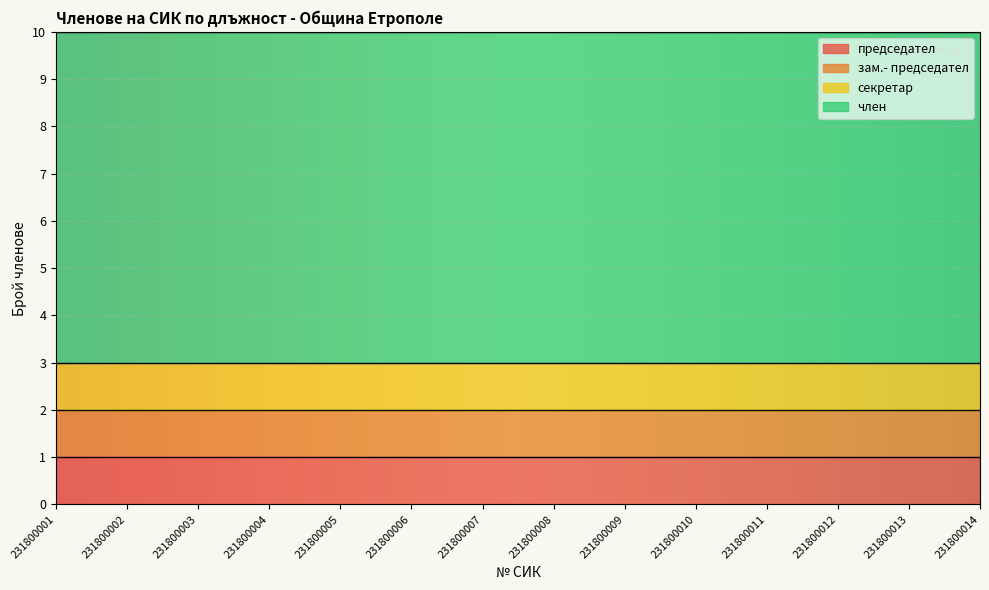

True or false: зам.- председател and член intersect in this chart.

False